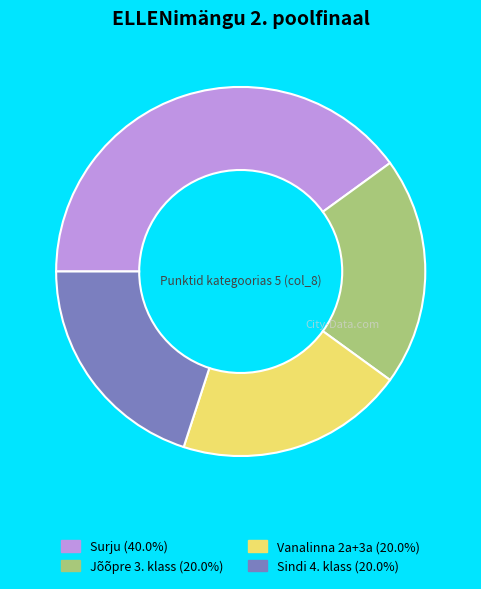

Does Sindi 4. klass represent more than half of the total?

No